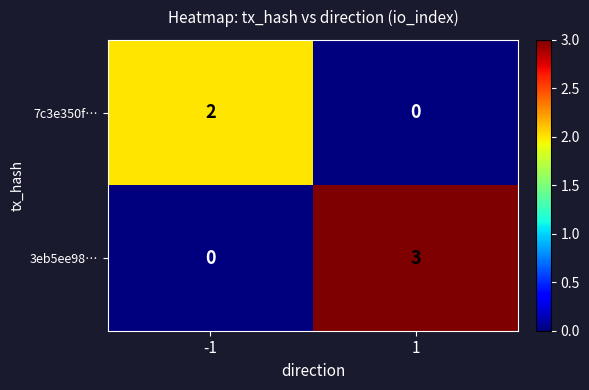

Is it true that 7c3e350f… equals 2 at -1?

True